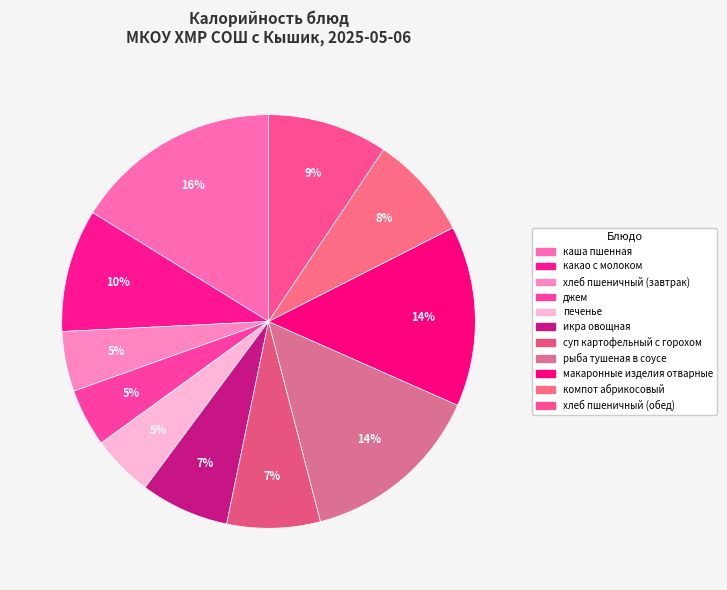

Count the number of slices in the pie.

11